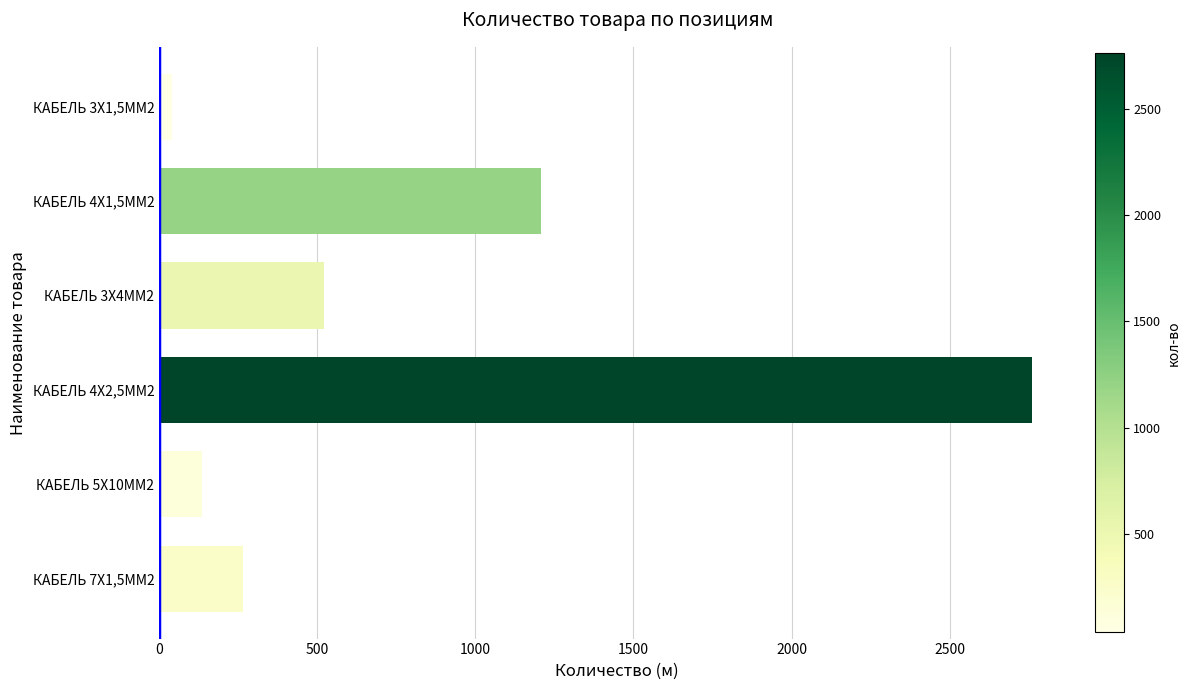

How many distinct data groups are displayed?

1